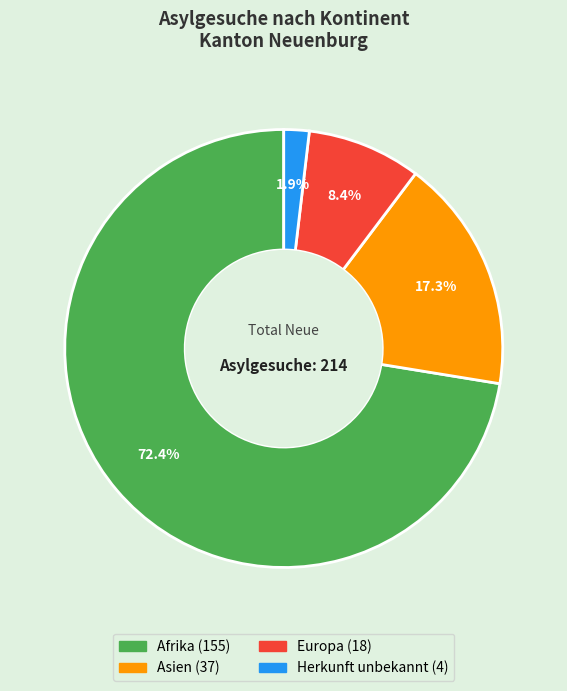

How many slices are in this pie chart?

4